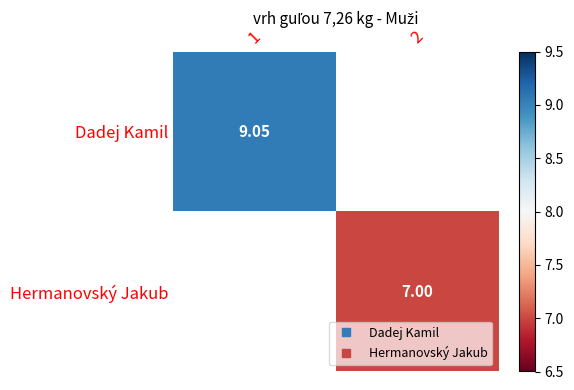

How many series are shown in this chart?

2